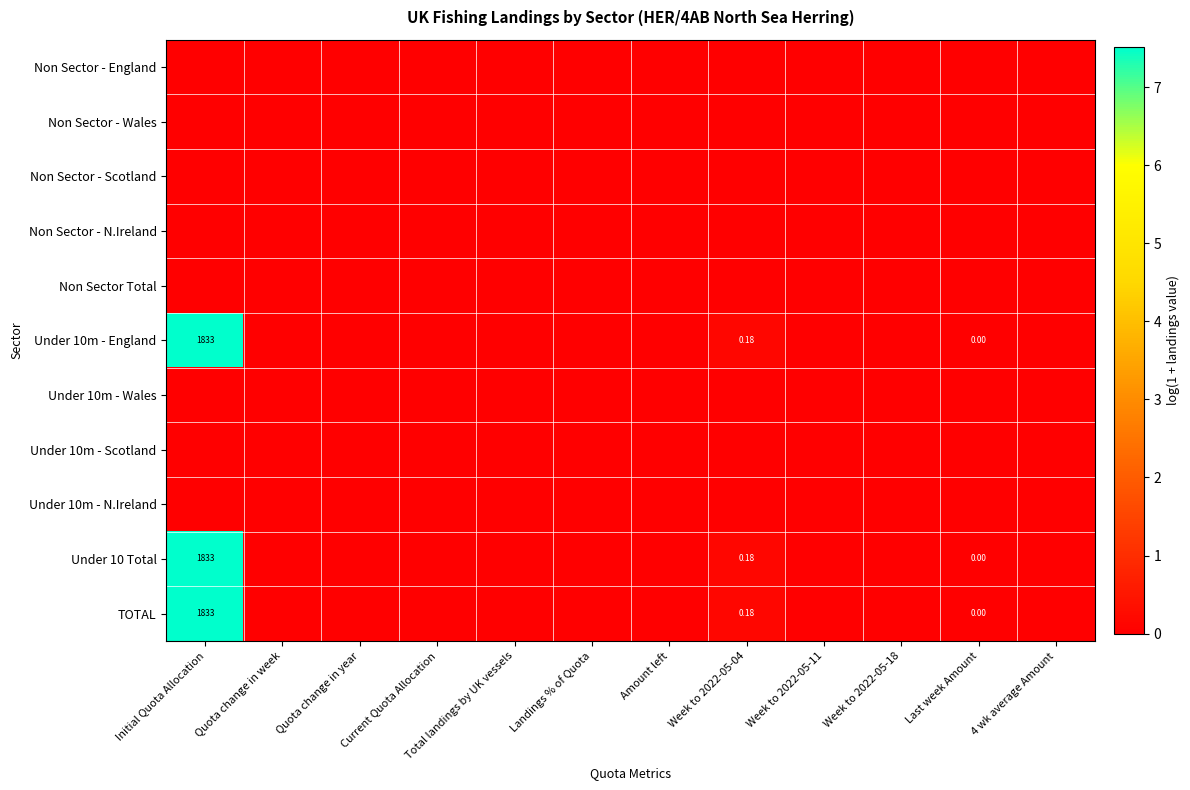

Rank the series at Amount left from lowest to highest value.

Non Sector - England, Non Sector - Wales, Non Sector - Scotland, Non Sector - N.Ireland, Non Sector Total, Under 10m - England, Under 10m - Wales, Under 10m - Scotland, Under 10m - N.Ireland, Under 10 Total, TOTAL